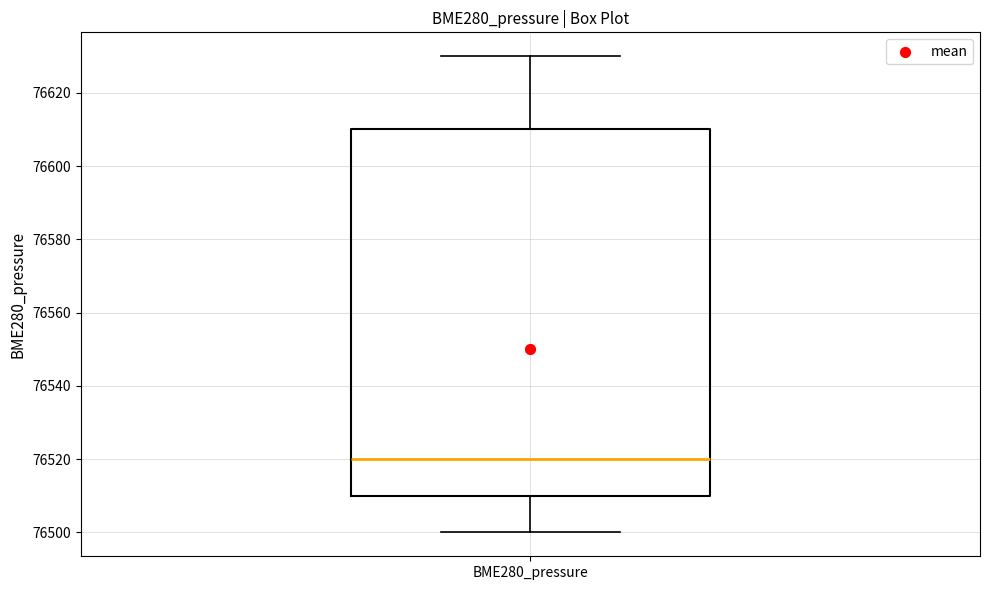

Read this box plot against the y-axis: the position of the median line, the range covered by the box, and the ends of both whiskers. The values are not printed on the chart, so give them approximately, as read against the axis.

median 76520, box 76510 to 76610, whiskers 76500 to 76630